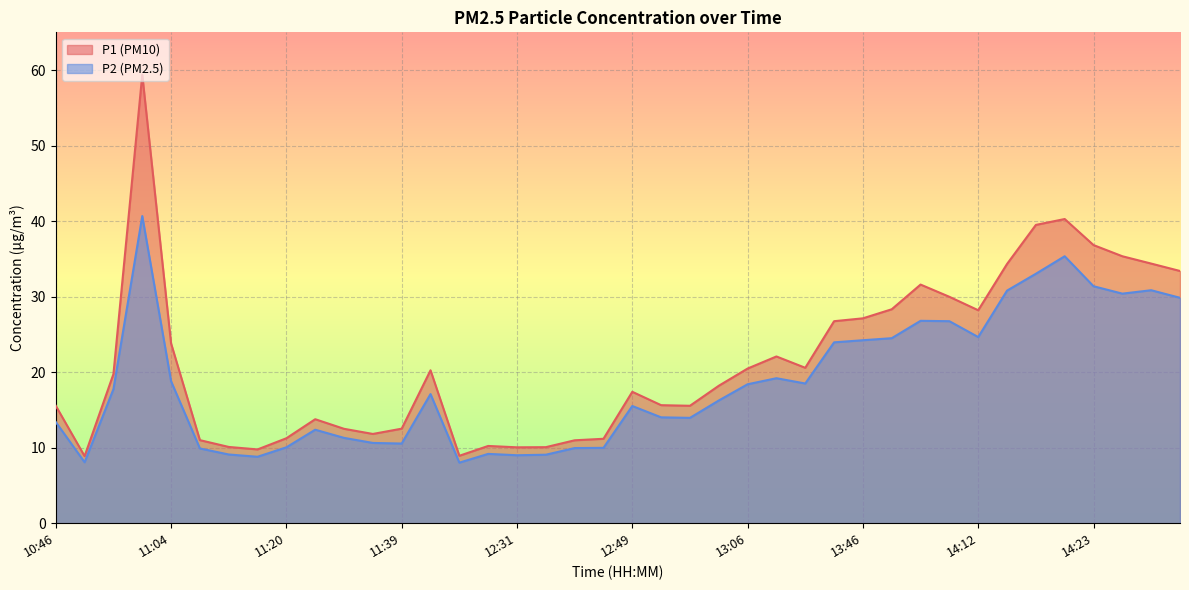

What is the label of the 25th point from the left?

13:06